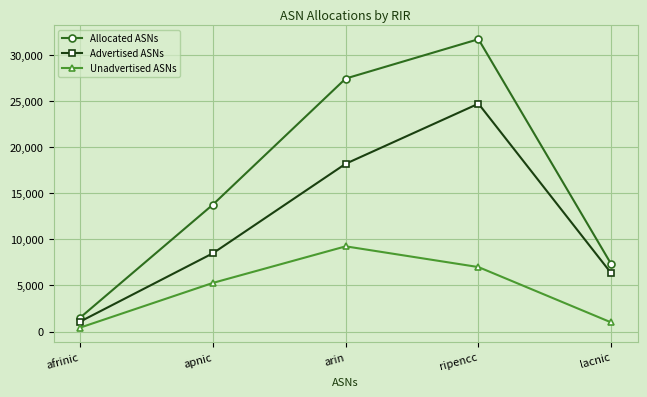

Which series has the largest total across all categories?

Allocated ASNs